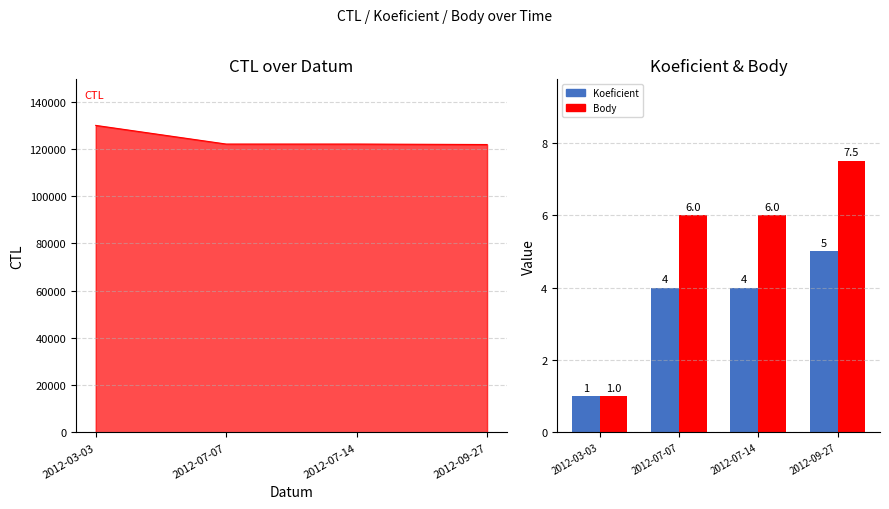

What is the difference between the Koeficient values at 2012-07-14 and 2012-03-03?

3.0